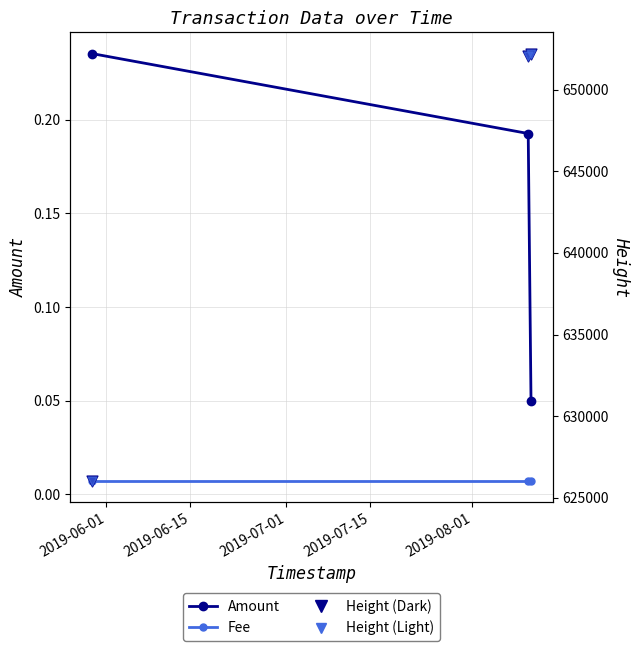

Which series has the largest total across all categories?

Height (Dark)